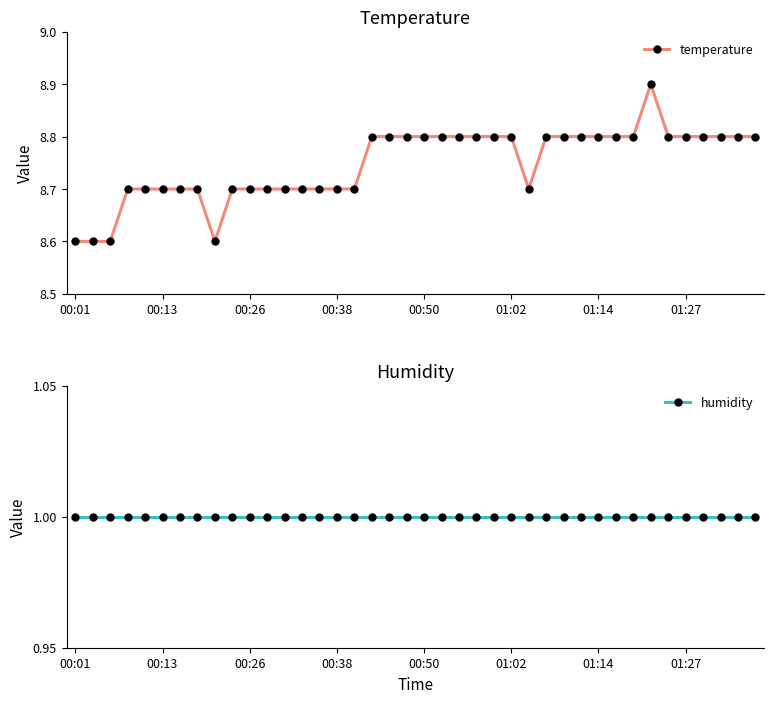

Reading left to right, extract all data points from this chart.

temperature: 8.6	8.6	8.6	8.7	8.7	8.7	8.7	8.7	8.6	8.7	8.7	8.7	8.7	8.7	8.7	8.7	8.7	8.8	8.8	8.8	8.8	8.8	8.8	8.8	8.8	8.8	8.7	8.8	8.8	8.8	8.8	8.8	8.8	8.9	8.8	8.8	8.8	8.8	8.8	8.8
humidity: 1.0	1.0	1.0	1.0	1.0	1.0	1.0	1.0	1.0	1.0	1.0	1.0	1.0	1.0	1.0	1.0	1.0	1.0	1.0	1.0	1.0	1.0	1.0	1.0	1.0	1.0	1.0	1.0	1.0	1.0	1.0	1.0	1.0	1.0	1.0	1.0	1.0	1.0	1.0	1.0